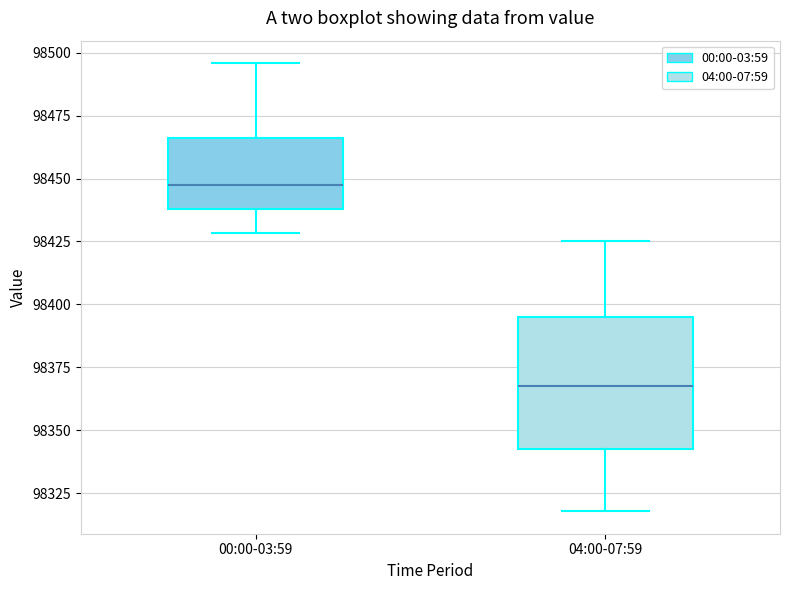

Where does the upper whisker of the box for 00:00-03:59 end on the y-axis? The values are not printed on the chart, so give them approximately, as read against the axis.

98495